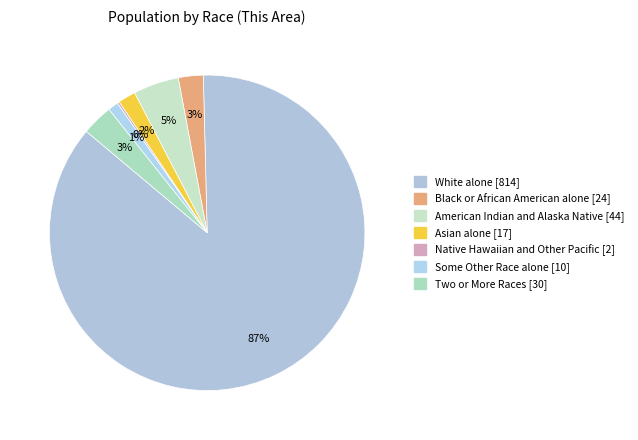

True or false: American Indian and Alaska Native accounts for 5% of the total.

True